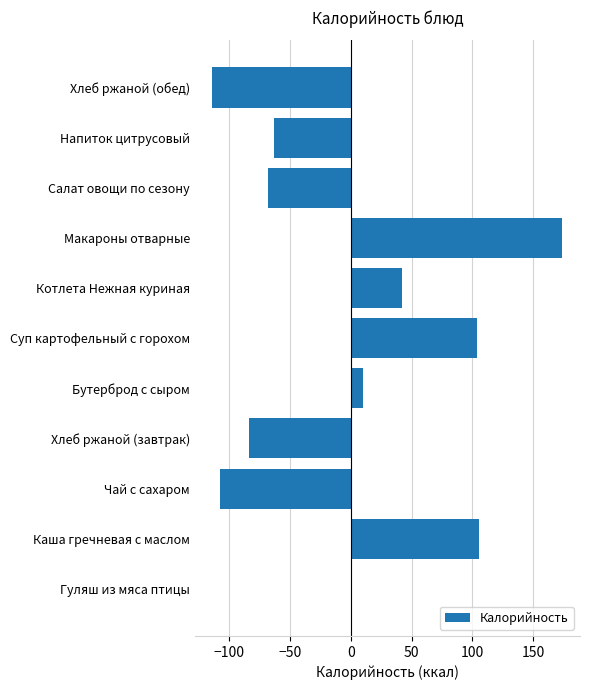

What value does the data have at Суп картофельный с горохом?

103.5